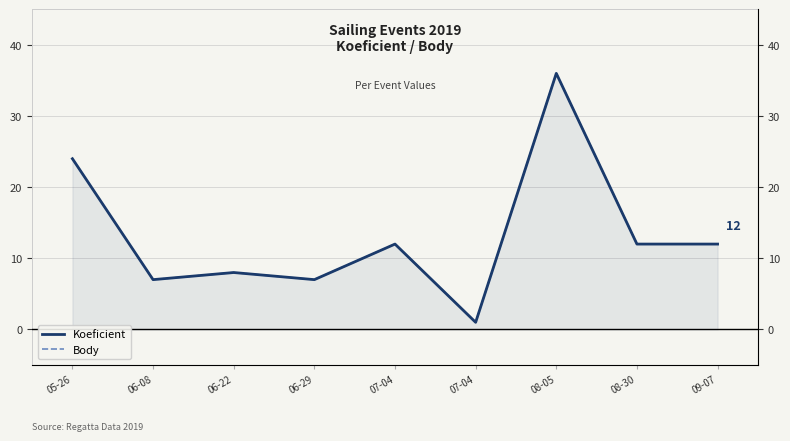

True or false: Koeficient and Body cross at least once.

False